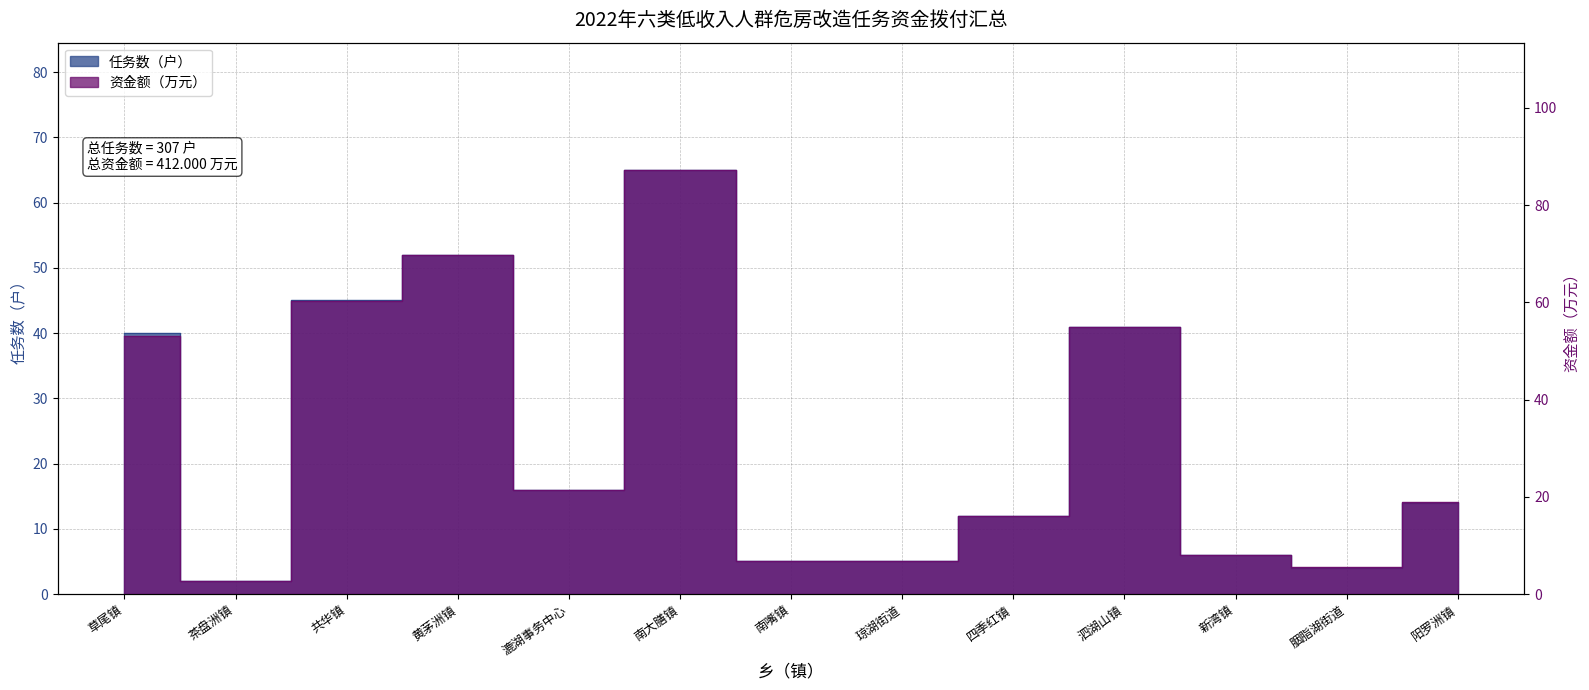

Read the 任务数（户） value at 南大膳镇.

65.0